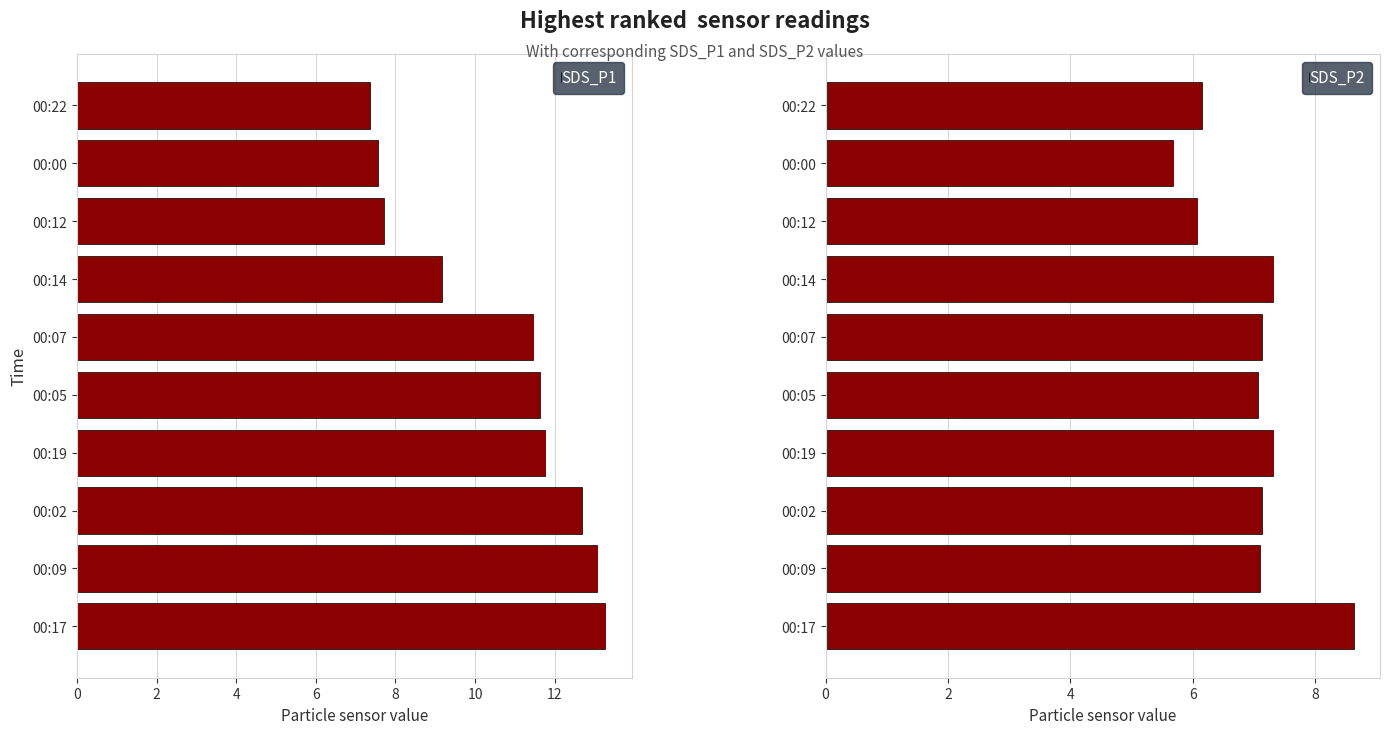

What is the sum of the SDS_P1 values at 00:14 and 00:02?

21.9